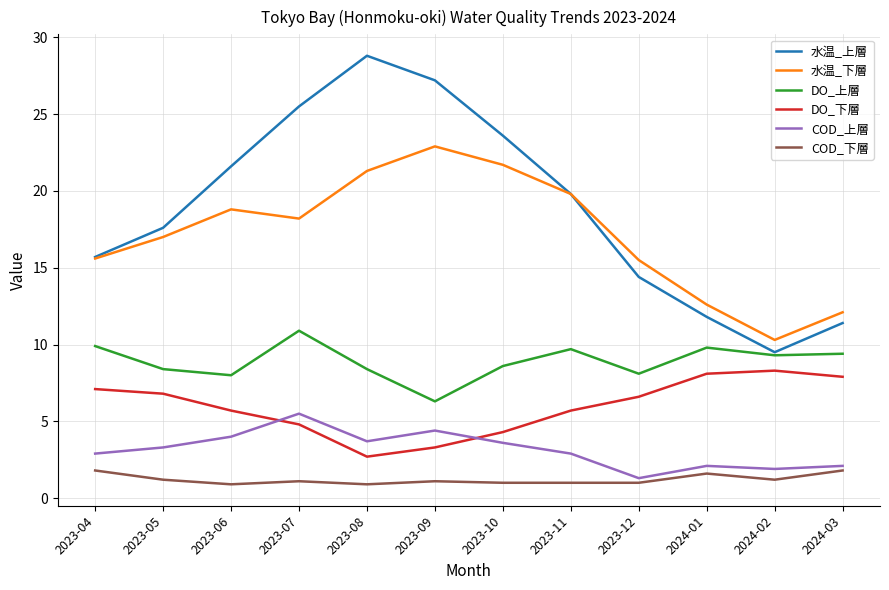

Which series has the largest total across all categories?

水温_上層